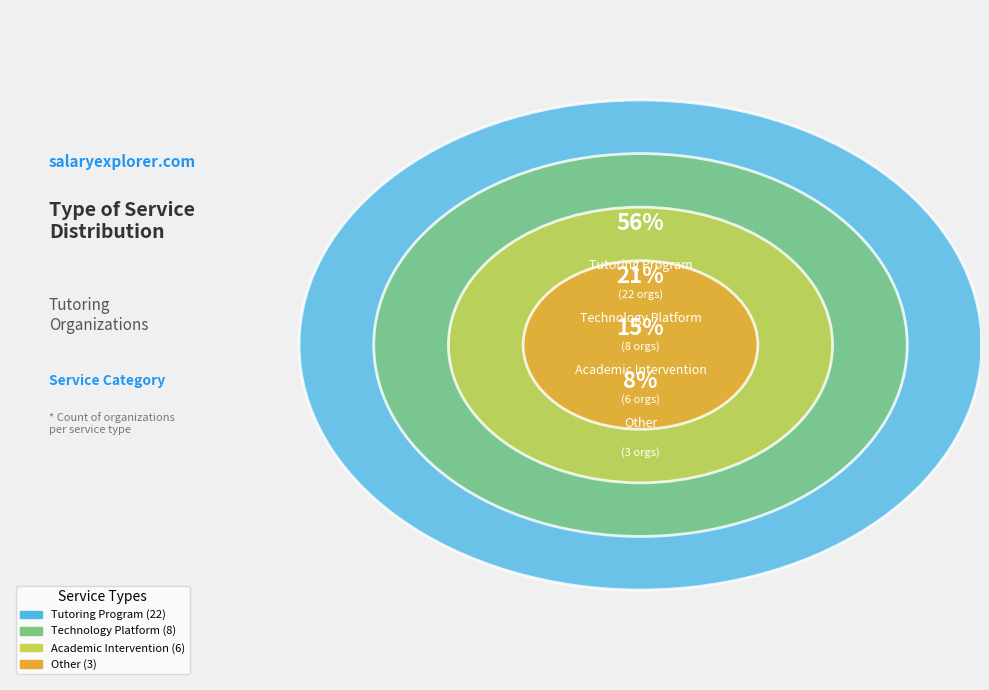

Combined, do Other and Technology Platform account for over 50%?

No